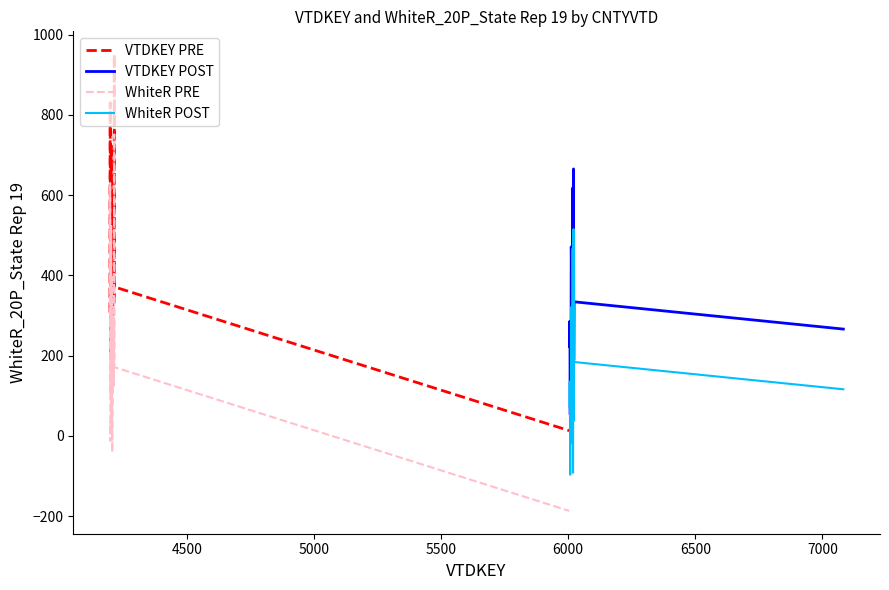

True or false: WhiteR PRE and VTDKEY PRE cross at least once.

False